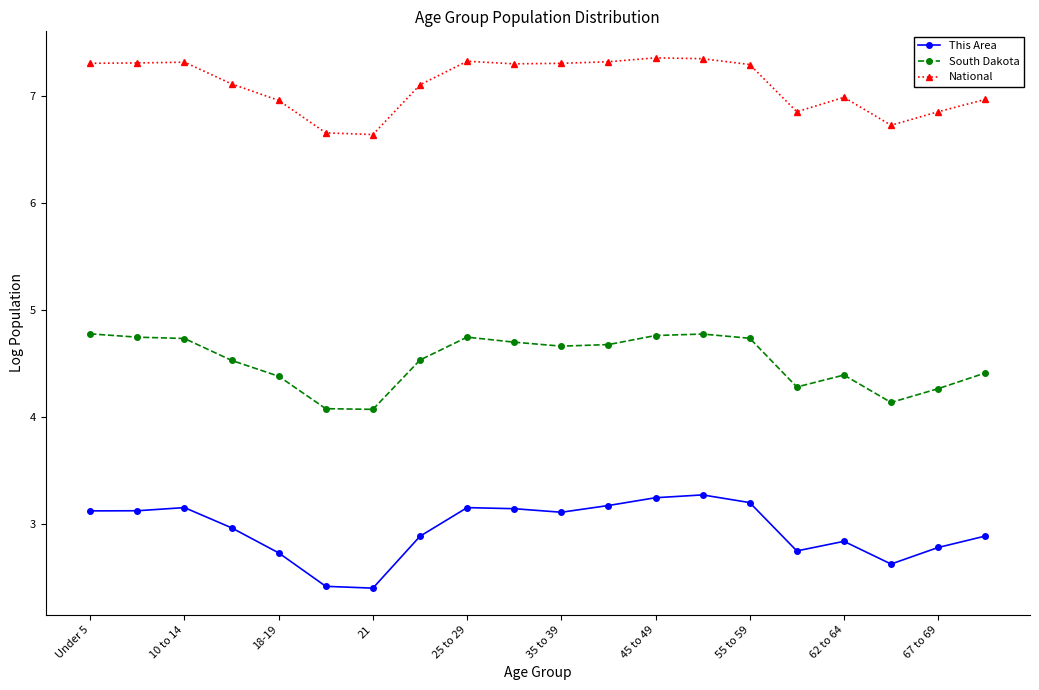

Which series has the largest range (max minus min)?

This Area